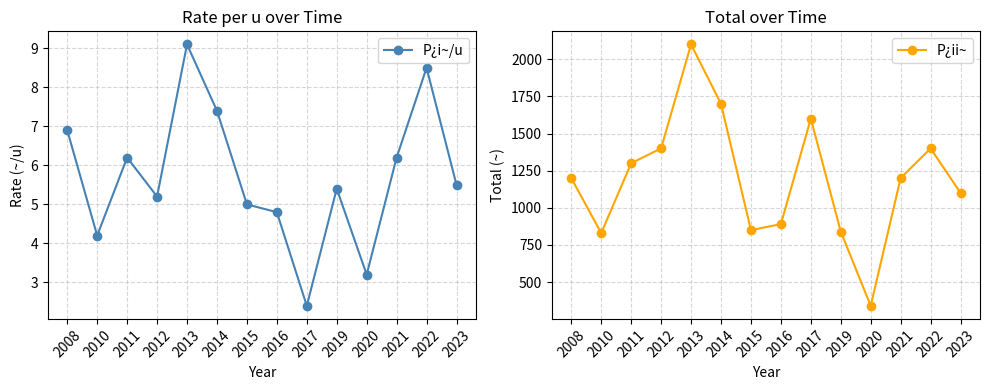

True or false: P¿i~/u and P¿ii~ intersect in this chart.

False